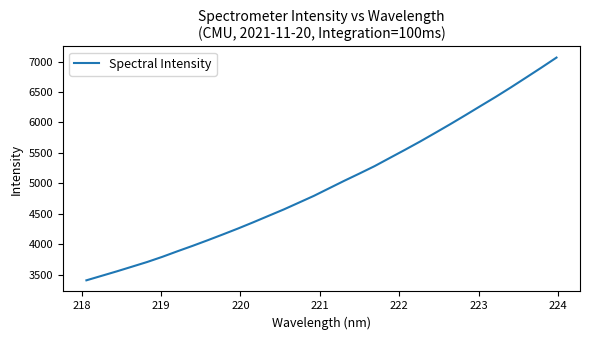

How many distinct data groups are displayed?

1